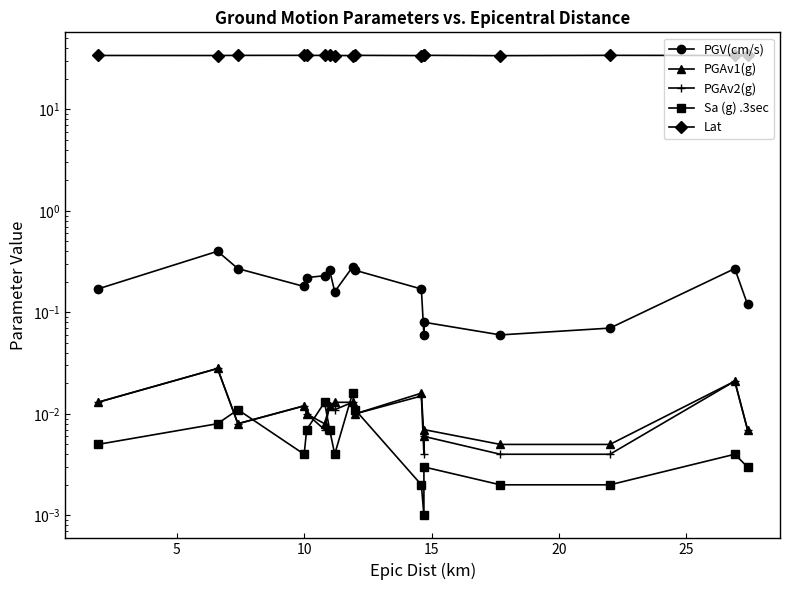

Which series has the largest range (max minus min)?

PGV(cm/s)